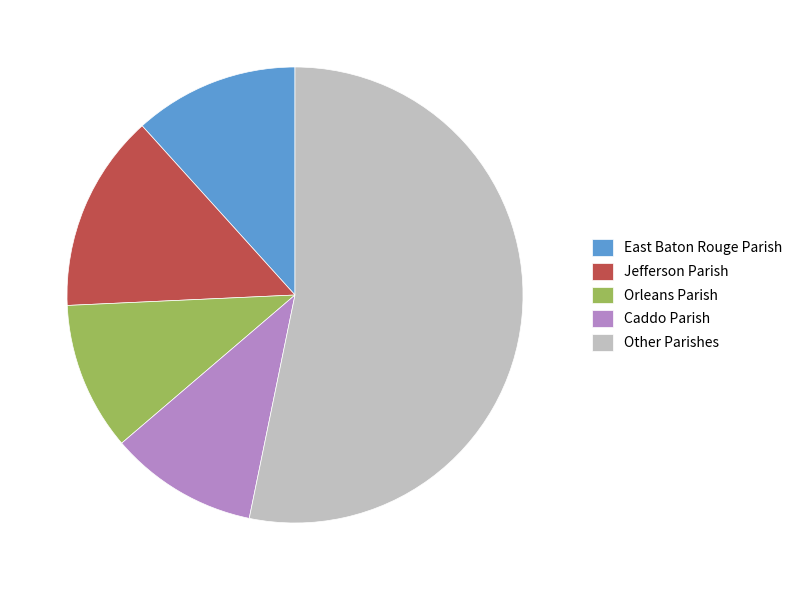

What is the ratio of the value at Jefferson Parish to the value at Orleans Parish?

1.3